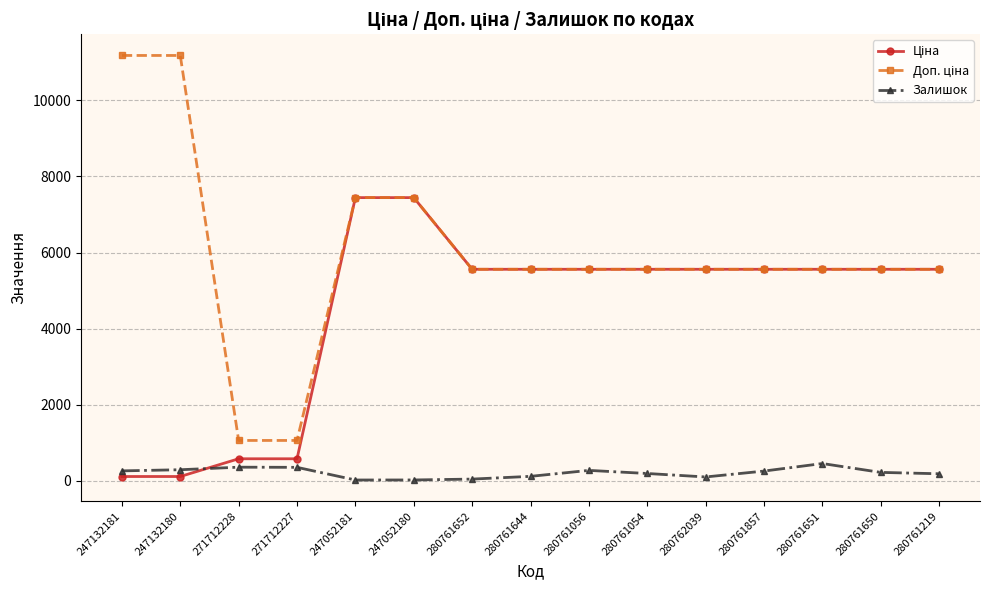

The Залишок series shows 353.0 at 271712227. True or false?

True